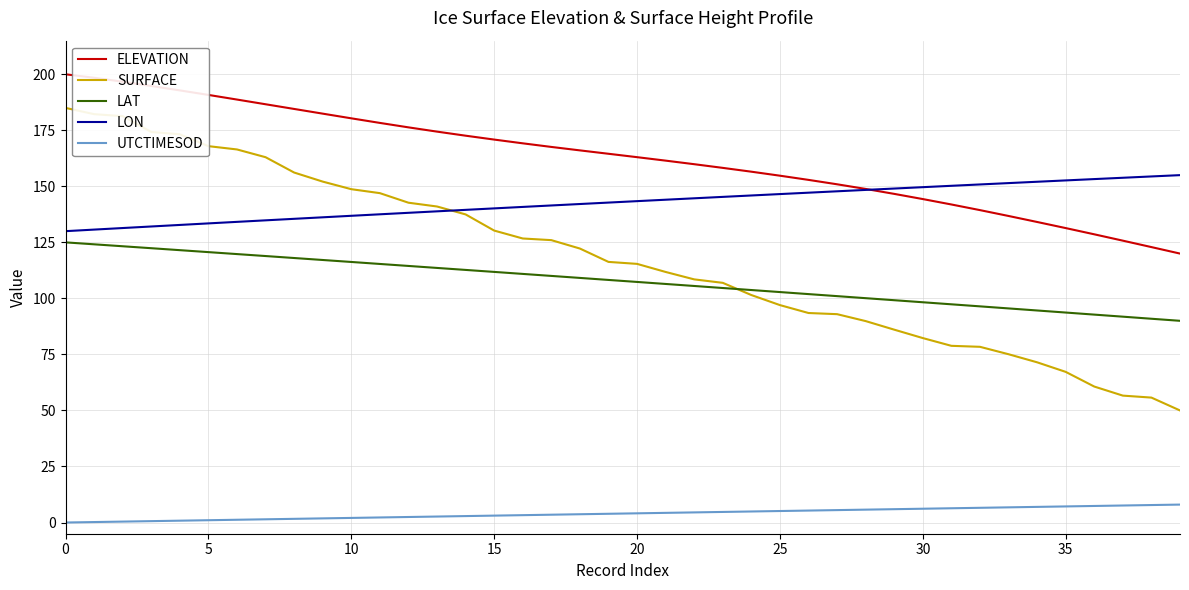

Rank the series by their maximum value, from lowest to highest.

UTCTIMESOD, LAT, LON, SURFACE, ELEVATION